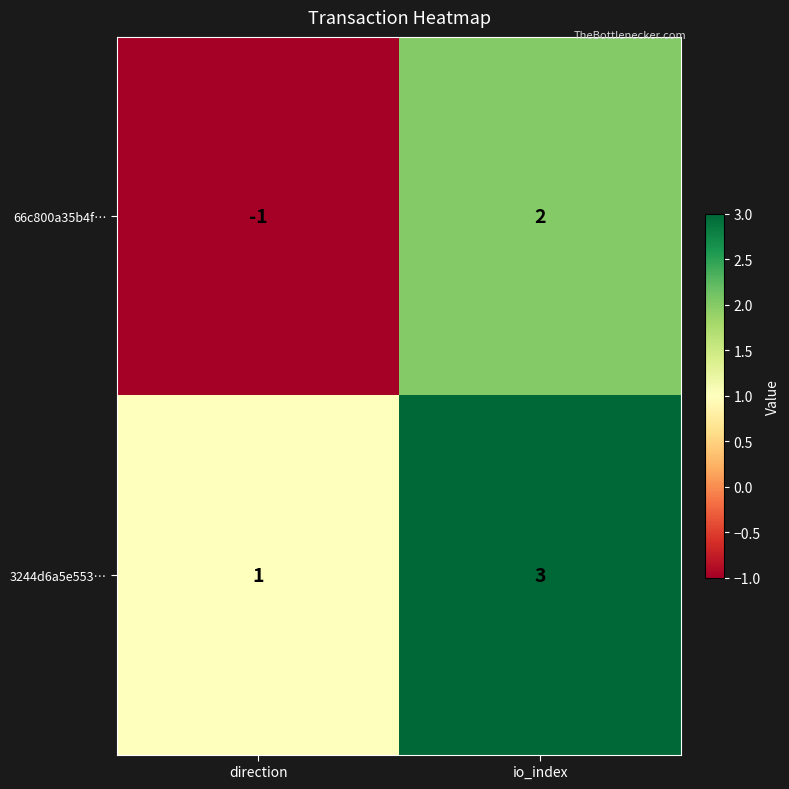

List the series in order of their peak value, lowest first.

66c800a35b4f…, 3244d6a5e553…